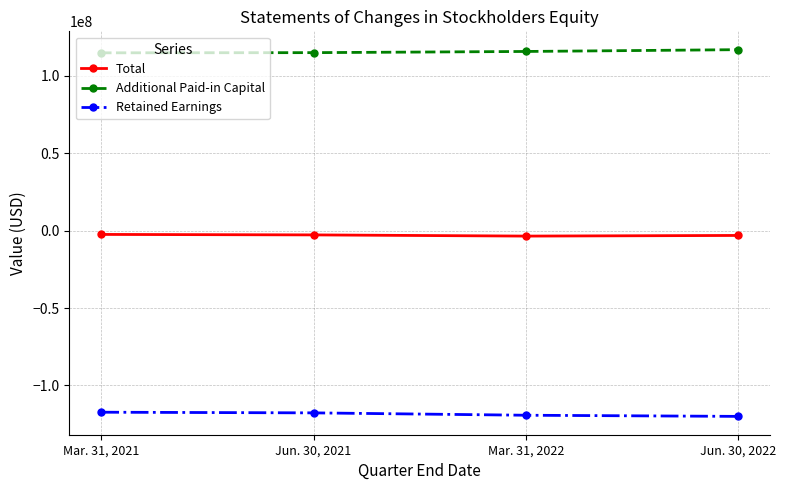

True or false: Total and Additional Paid-in Capital cross at least once.

False